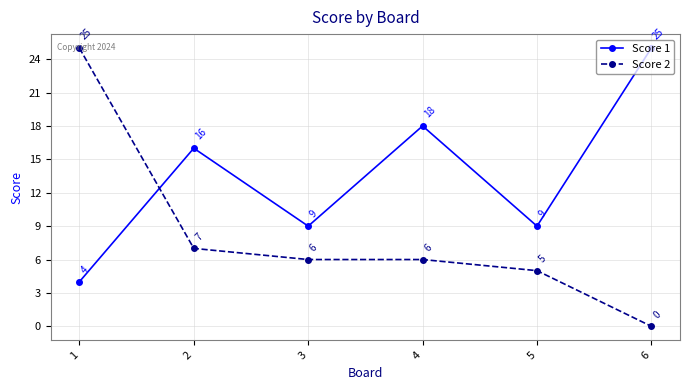

What is the difference between the Score 1 values at 4 and 6?

7